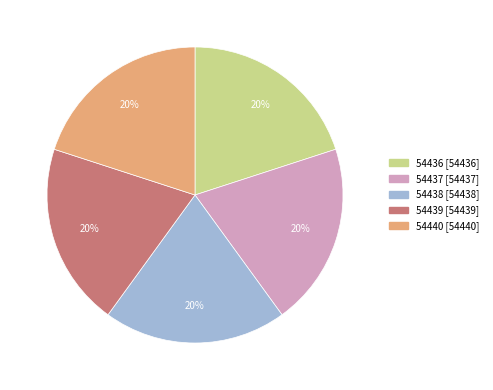

How many segments does this pie chart have?

5